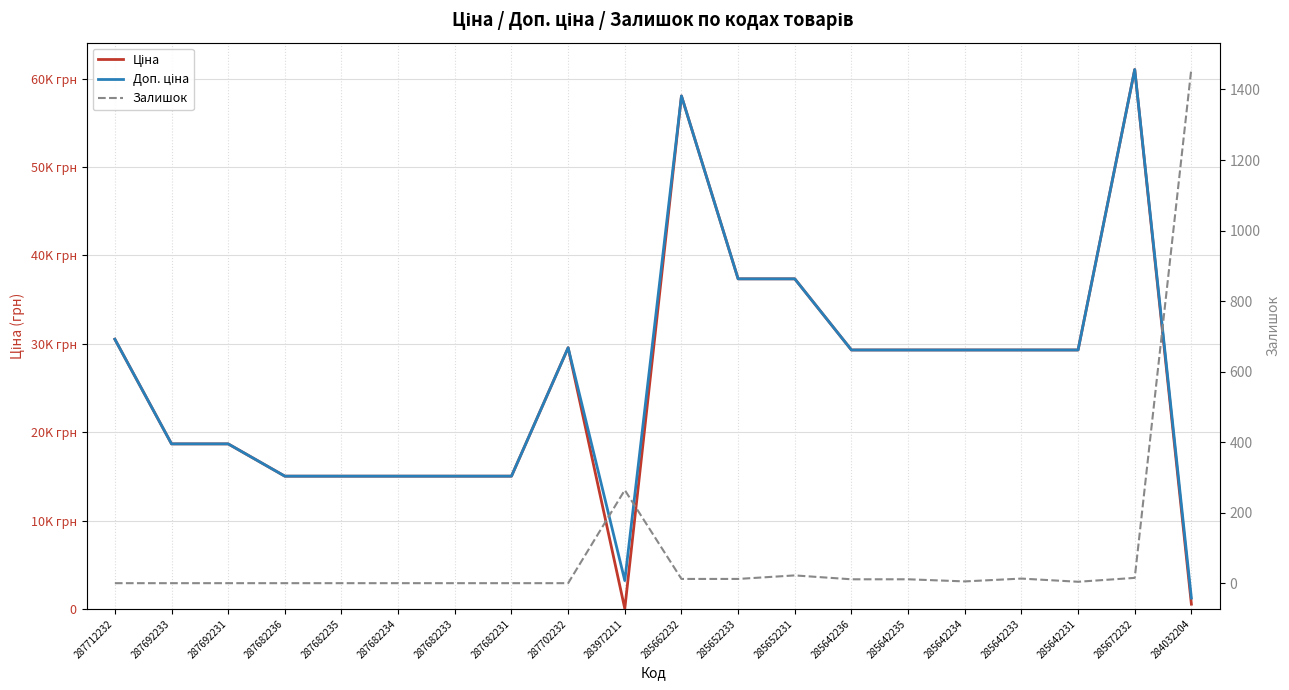

Reading left to right, list all the values displayed in this chart.

Ціна: 30512.3	18671.5	18671.5	15019.2	15019.2	15019.2	15019.2	15019.2	29548.9	32.0	58037.0	37343.0	37343.0	29294.9	29294.9	29294.9	29294.9	29294.9	61024.7	535.4
Доп. ціна: 30512.3	18671.5	18671.5	15019.2	15019.2	15019.2	15019.2	15019.2	29548.9	3205.0	58037.0	37343.0	37343.0	29294.9	29294.9	29294.9	29294.9	29294.9	61024.7	1227.2
Залишок: 0.0	0.0	0.0	0.0	0.0	0.0	0.0	0.0	0.0	264.0	12.0	12.0	22.0	11.0	11.0	5.0	13.0	4.0	15.0	1460.0